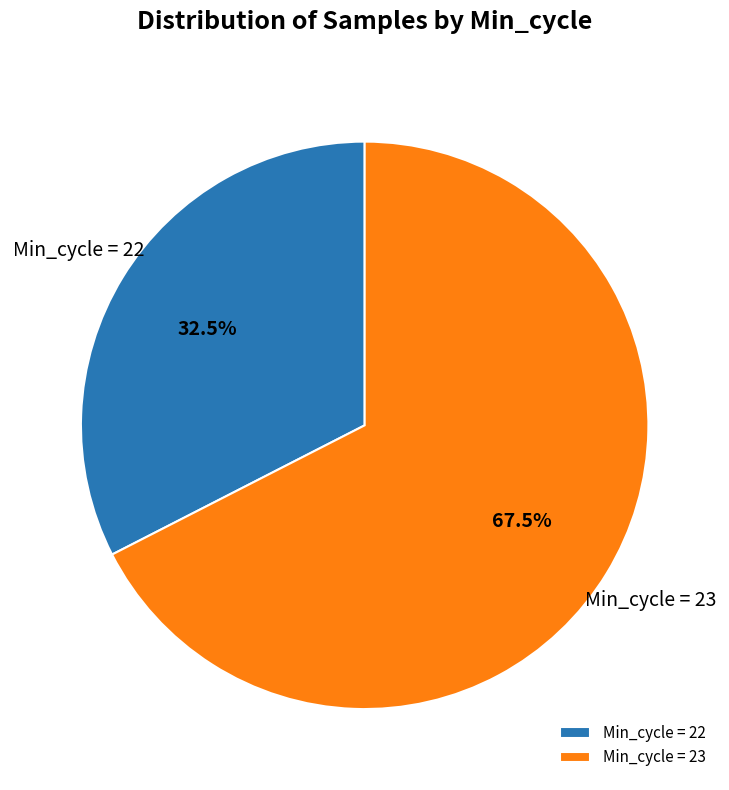

What percentage do Min_cycle = 23 and Min_cycle = 22 together represent?

100.0%